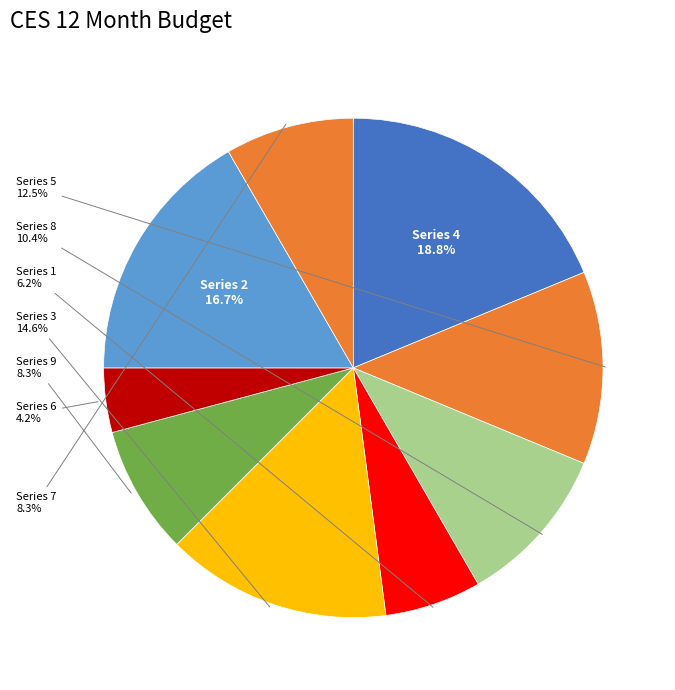

Count the number of slices in the pie.

9